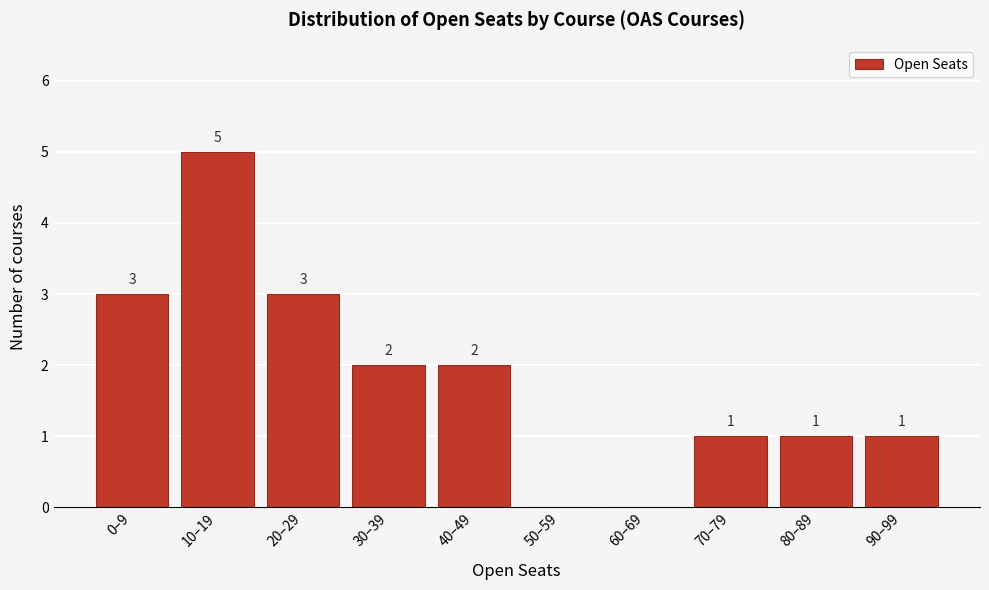

Reading left to right, transcribe all the data shown in this chart.

0–9=3	10–19=5	20–29=3	30–39=2	40–49=2	50–59=0	60–69=0	70–79=1	80–89=1	90–99=1